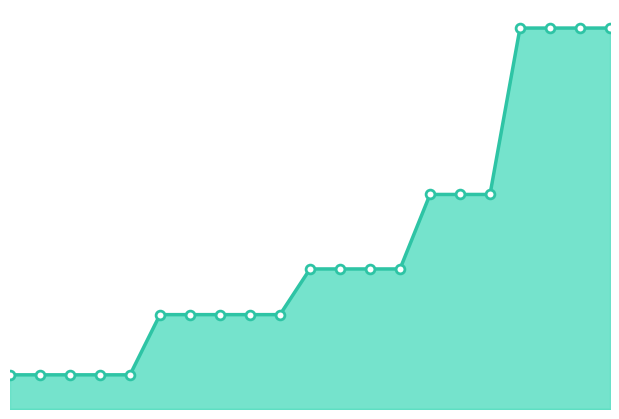

What is the ratio of the value at 2019-07-01 to the value at 2021-01-01?

0.7